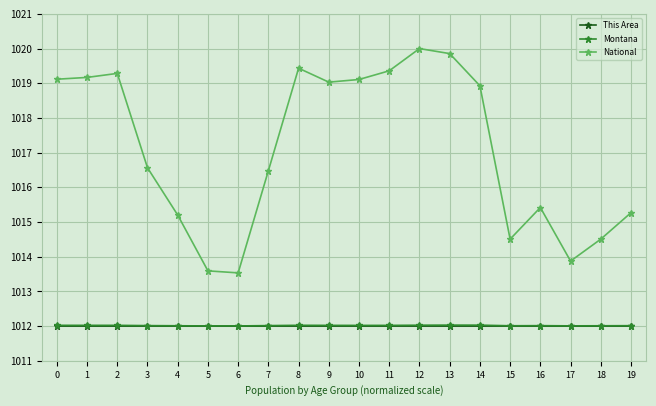

What is the sum of the This Area values at 0 and 3?

2024.0